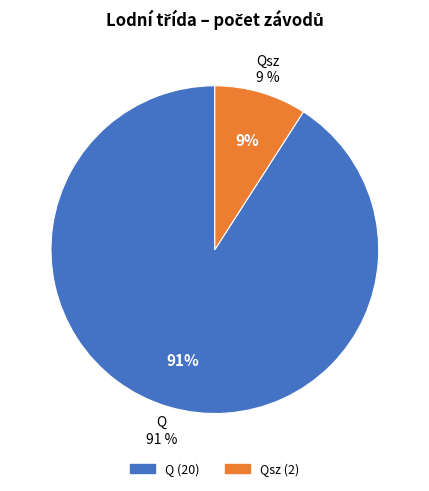

To the nearest percent, what percentage of the pie is Q?

91%